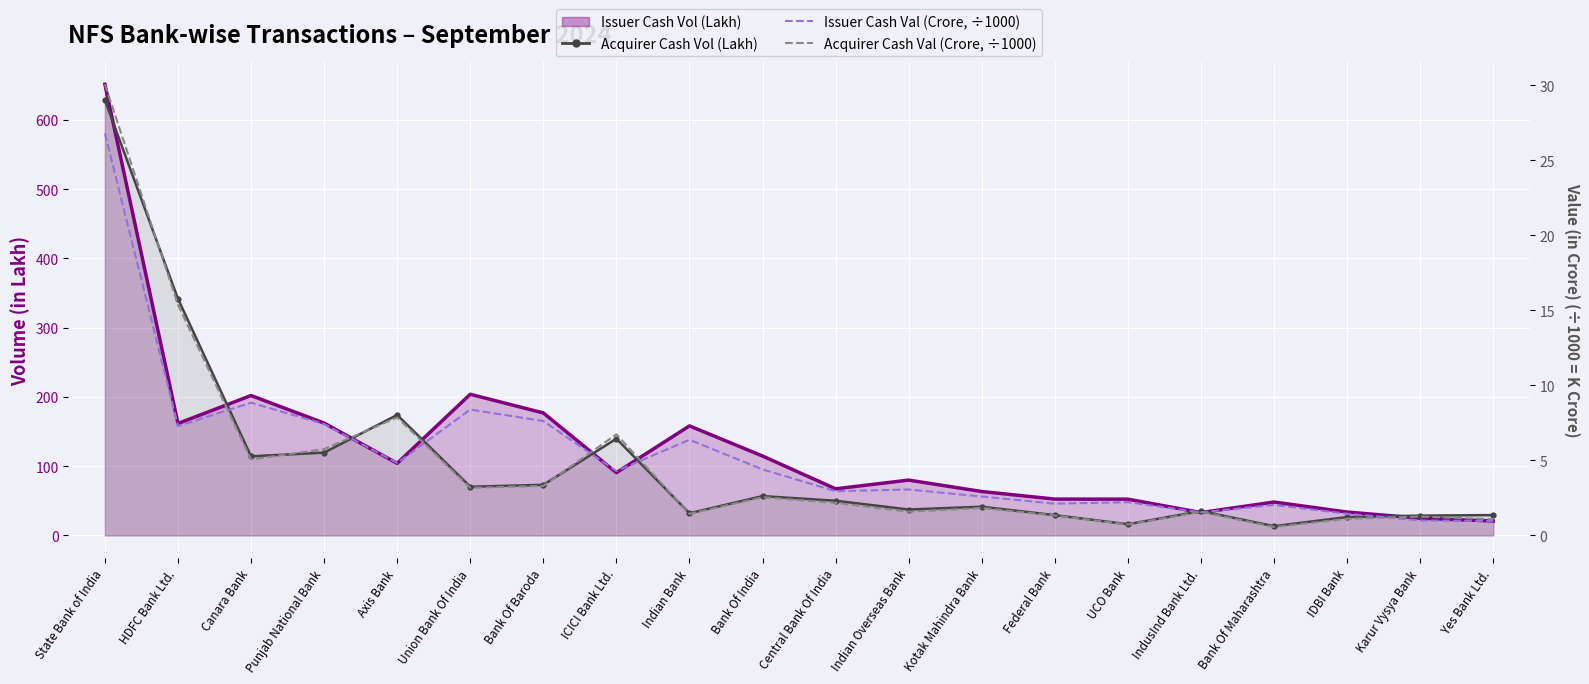

True or false: Issuer Cash Vol (Lakh) and Acquirer Cash Val (Crore, ÷1000) intersect in this chart.

False